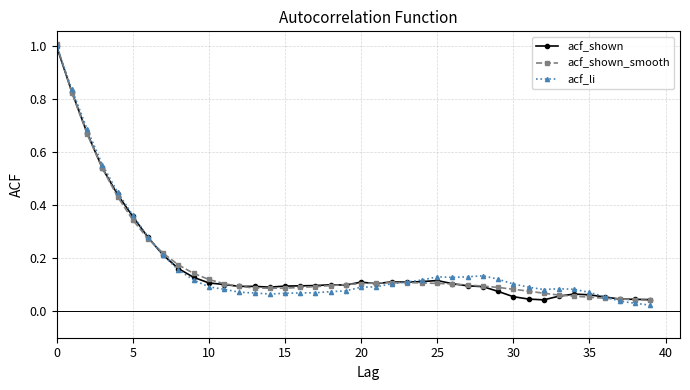

True or false: acf_shown has more than 2 points higher than both neighbors.

True